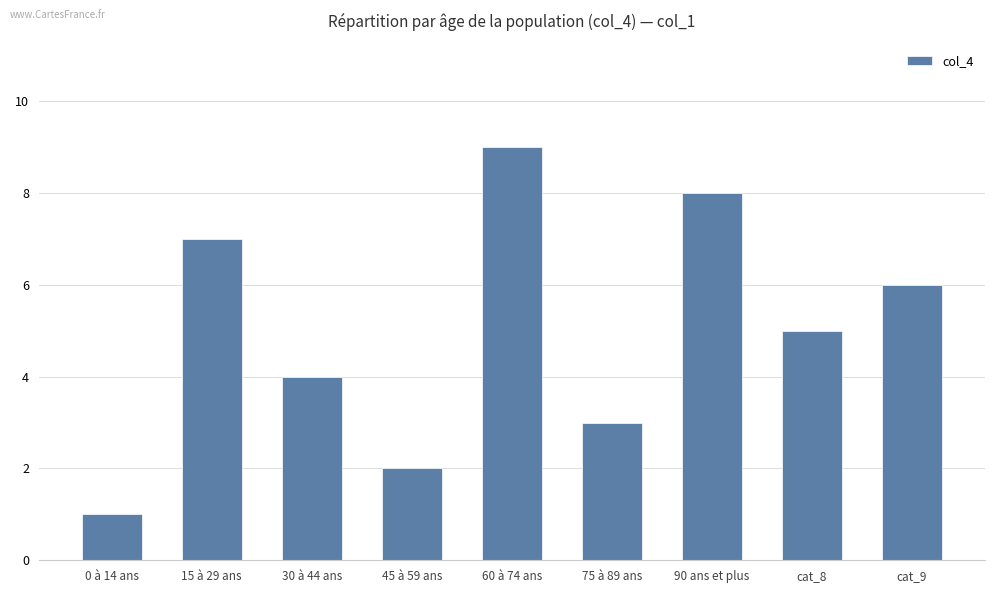

What is the ratio of the value at cat_9 to the value at 15 à 29 ans?

0.9